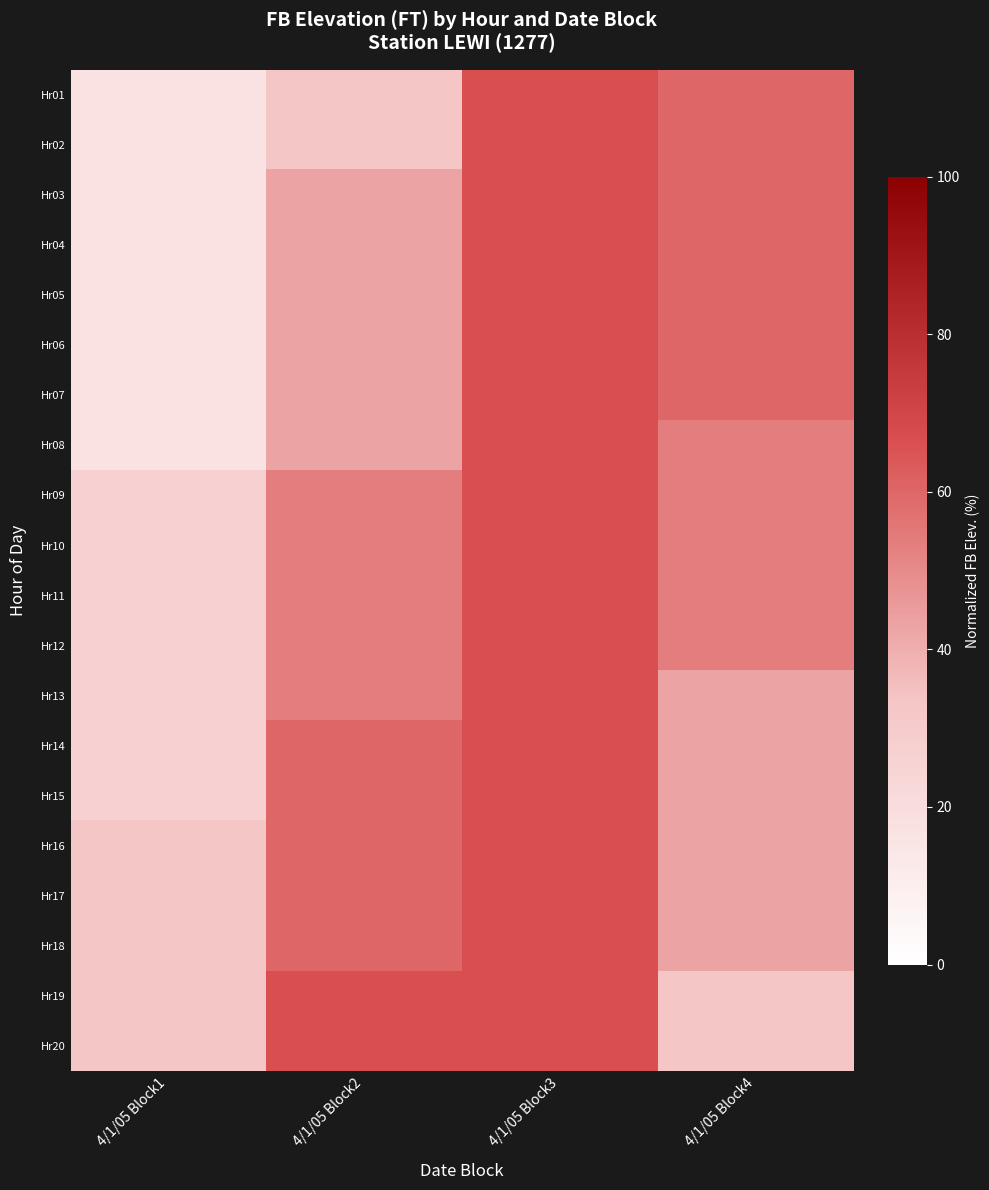

Which series changed the most between 4/1/05 Block2 and 4/1/05 Block4?

Hr19